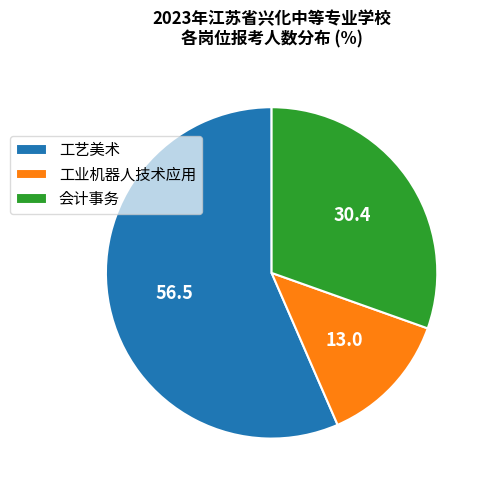

Which slice is the smallest?

工业机器人技术应用